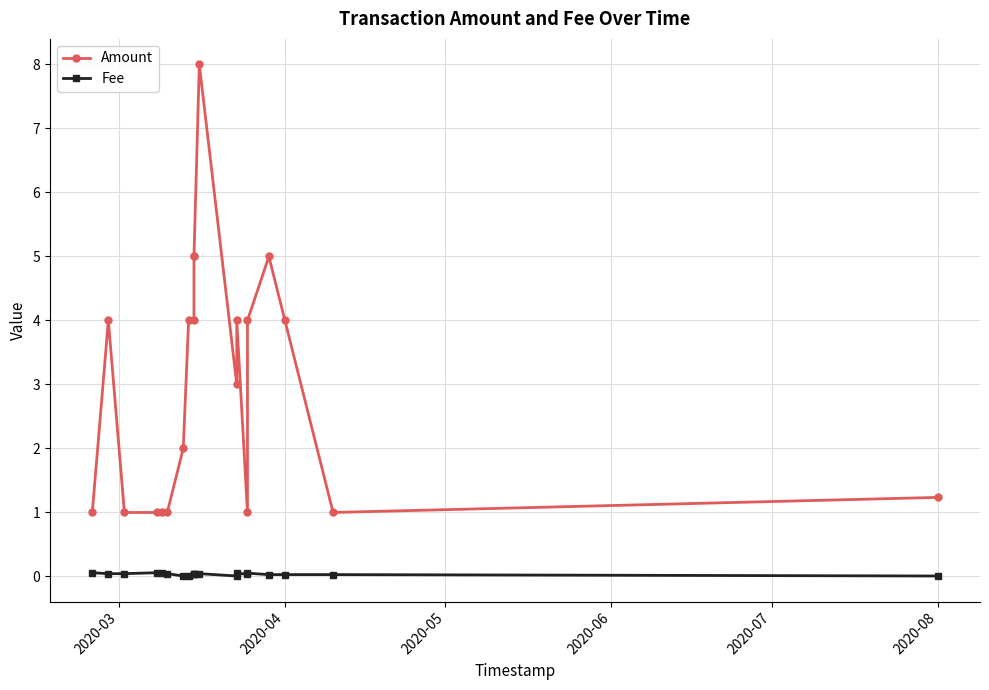

True or false: Fee has more than 0 points higher than both neighbors.

True